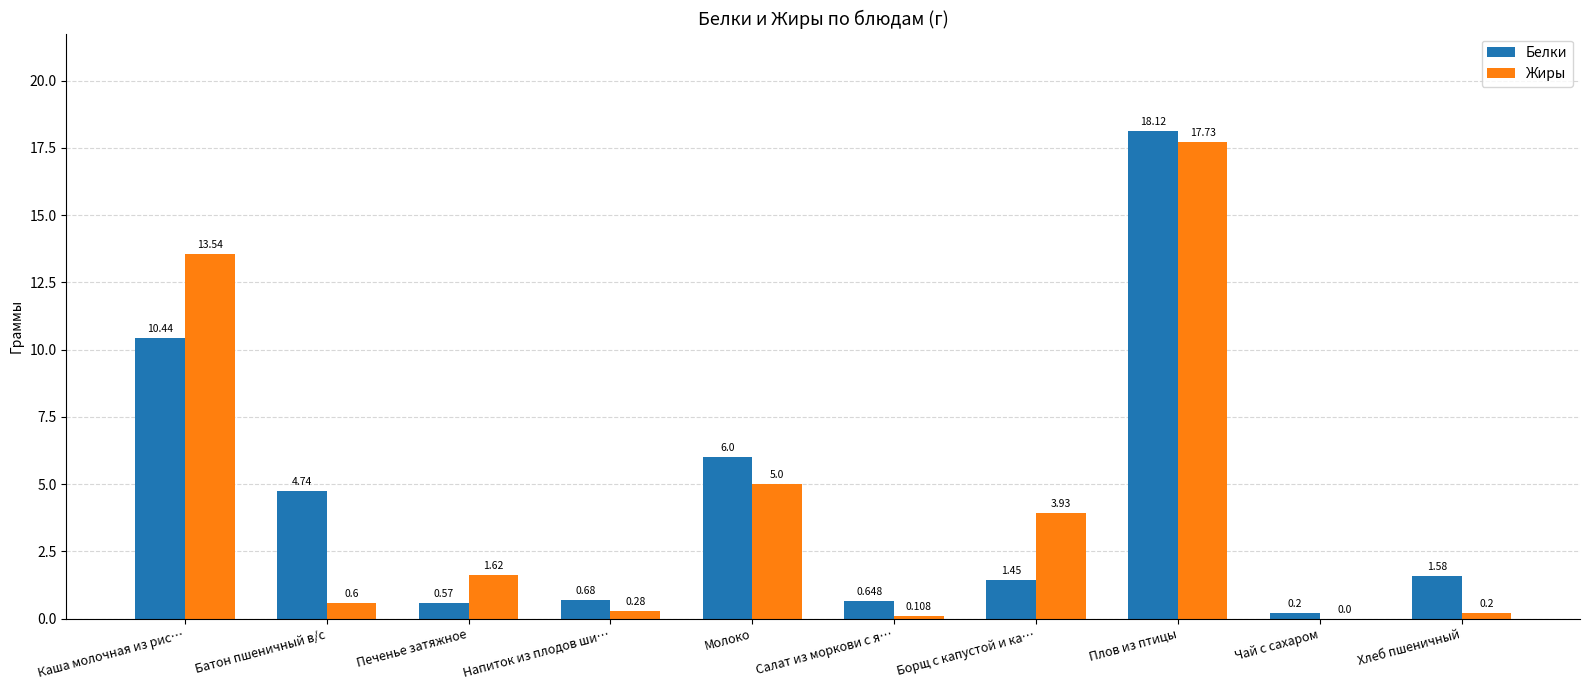

Which label corresponds to the largest value in the chart?

Плов из птицы